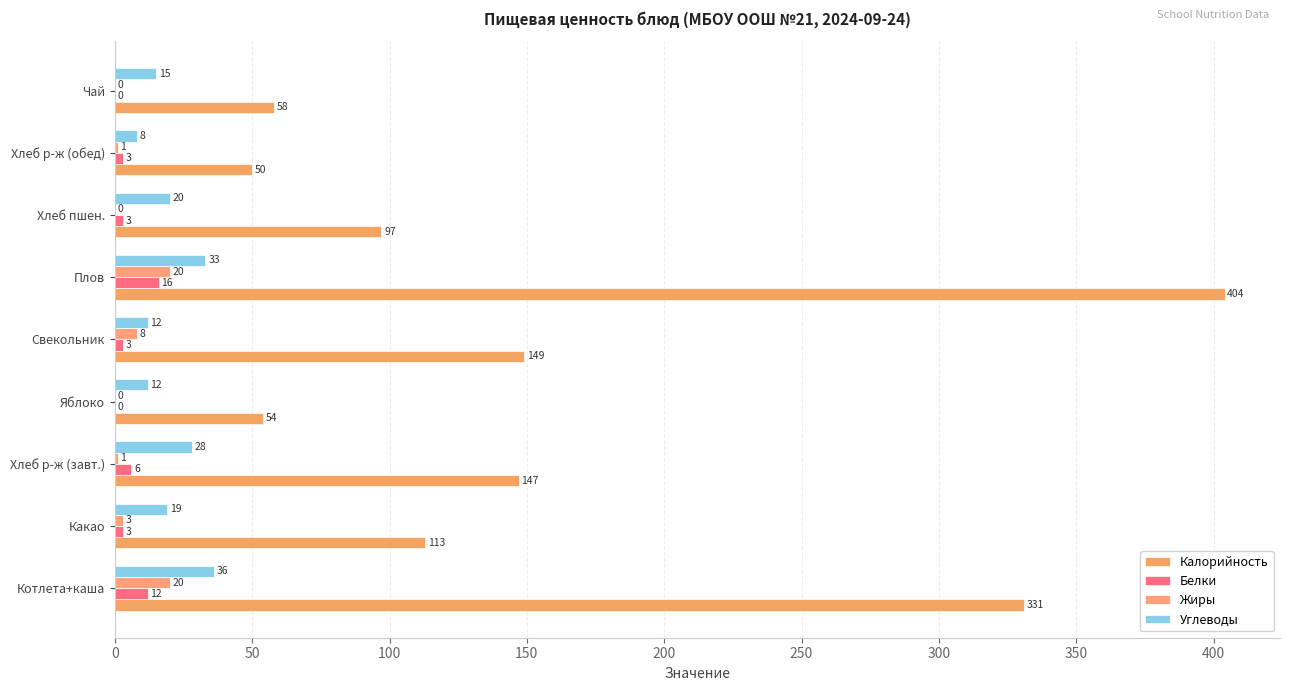

How many categories are shown in the chart?

9